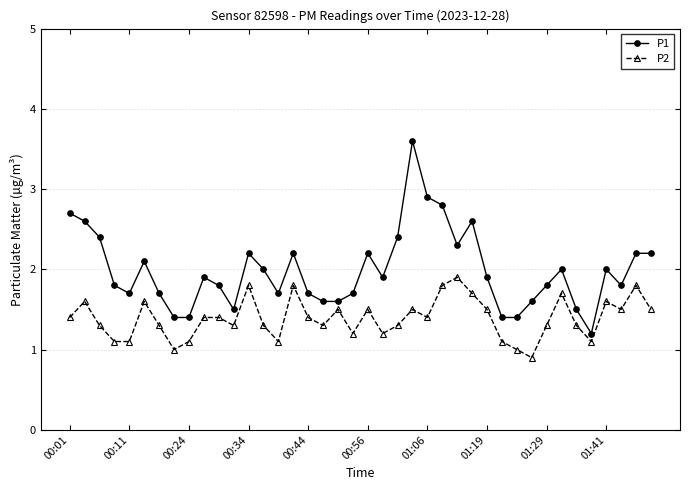

Is this an area chart (filled region under the line)?

No